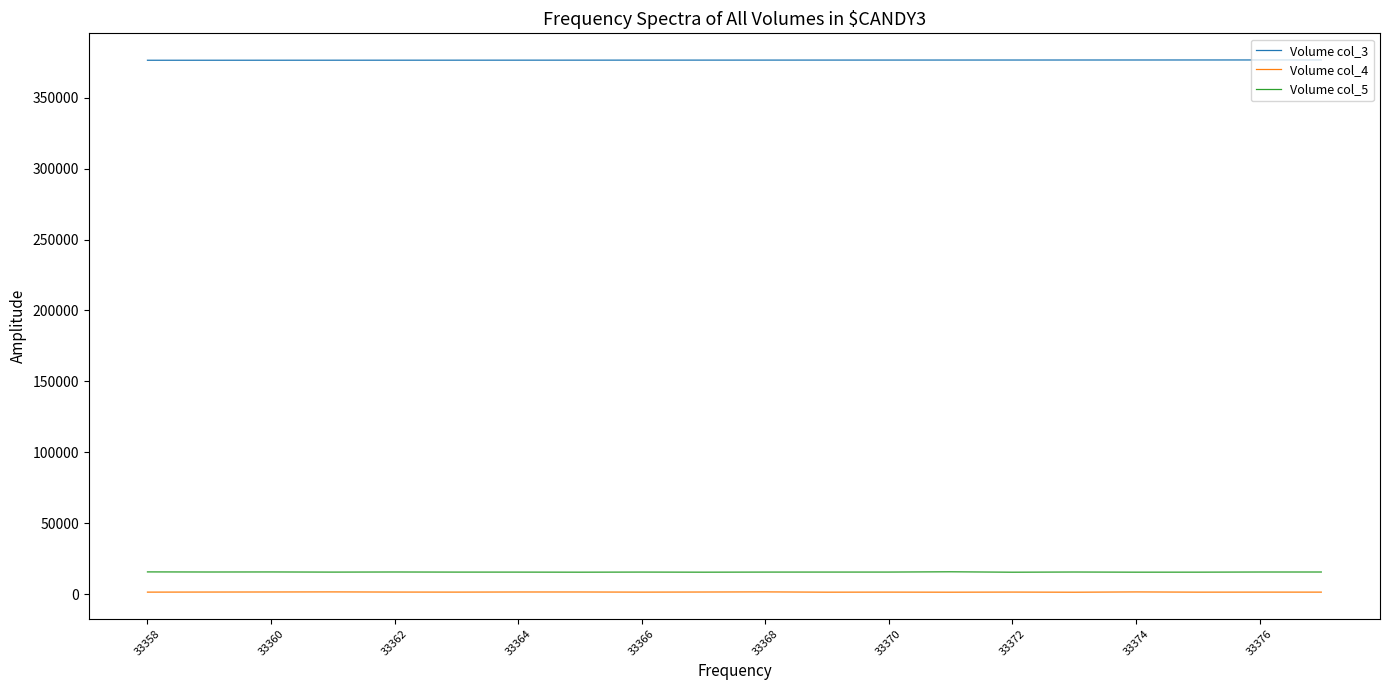

Does the chart have visible grid lines?

No